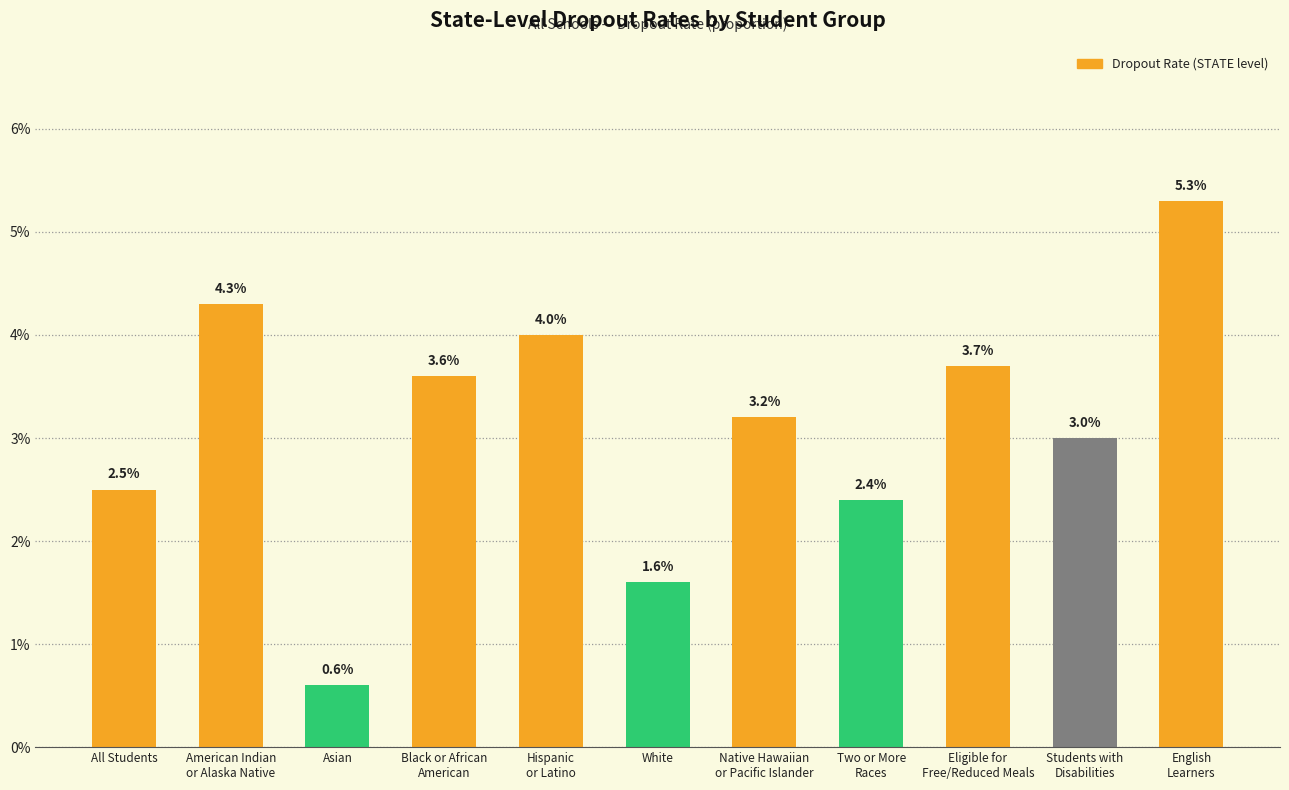

Rank the categories by value from highest to lowest.

English
Learners, American Indian
or Alaska Native, Hispanic
or Latino, Eligible for
Free/Reduced Meals, Black or African
American, Native Hawaiian
or Pacific Islander, Students with
Disabilities, All Students, Two or More
Races, White, Asian